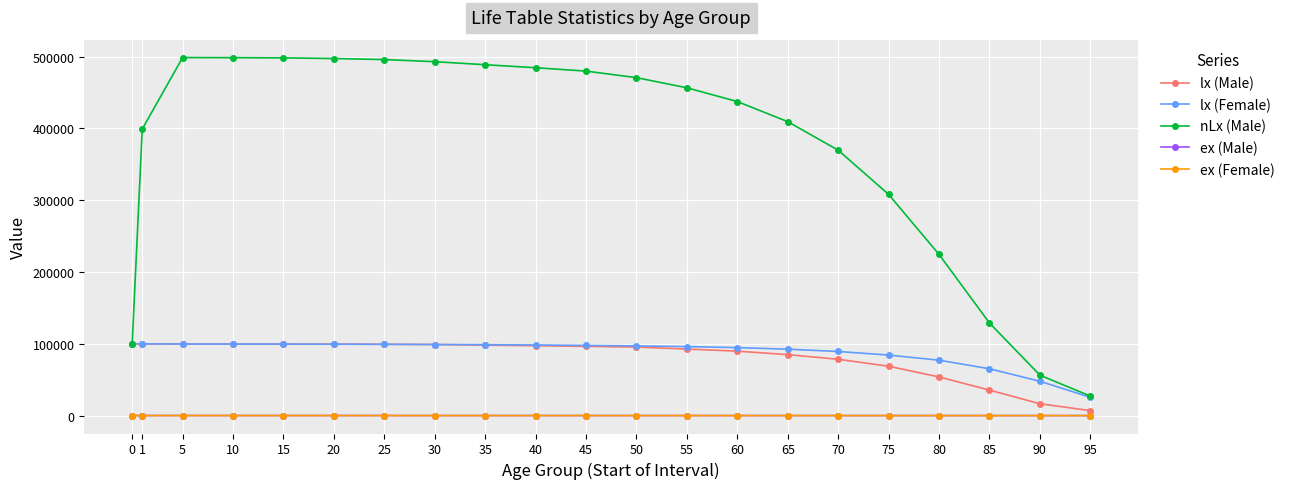

True or false: ex (Male) and lx (Female) intersect in this chart.

False